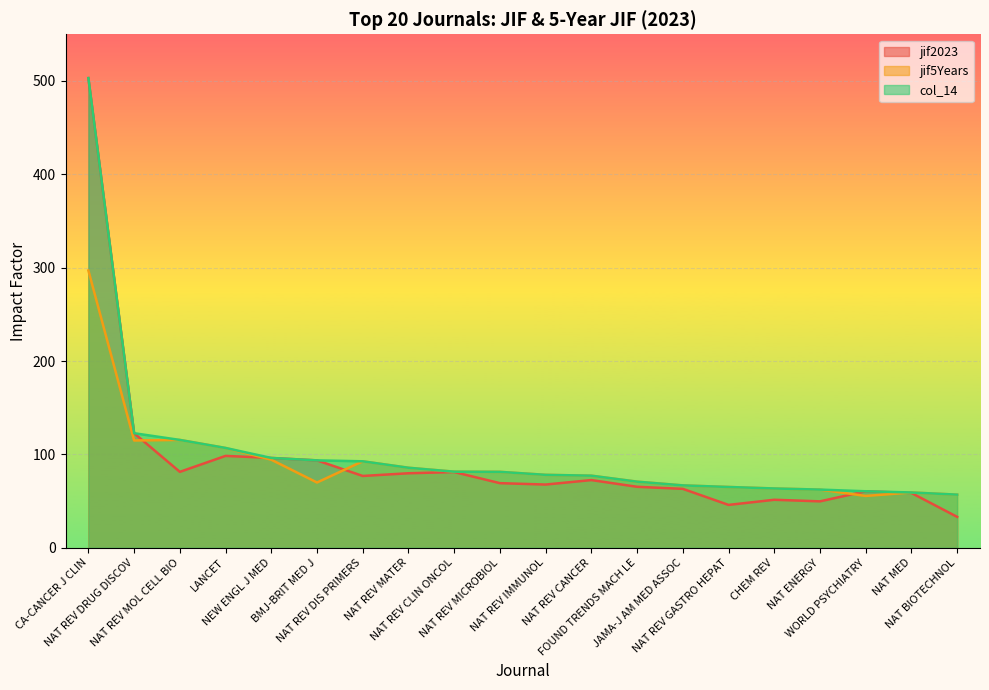

Reading left to right, list all the values displayed in this chart.

jif2023: 503.1	122.7	81.3	98.4	96.2	93.6	76.9	79.8	81.1	69.2	67.7	72.5	65.3	63.1	45.9	51.4	49.7	60.5	58.7	33.1
jif5Years: 297.0	114.9	115.5	106.9	94.3	69.9	92.6	85.7	81.5	81.3	78.1	77.2	70.8	66.8	65.1	63.5	62.3	55.5	59.2	56.9
col_14: 503.1	122.7	115.5	106.9	96.2	93.6	92.6	85.7	81.5	81.3	78.1	77.2	70.8	66.8	65.1	63.5	62.3	60.5	59.2	56.9